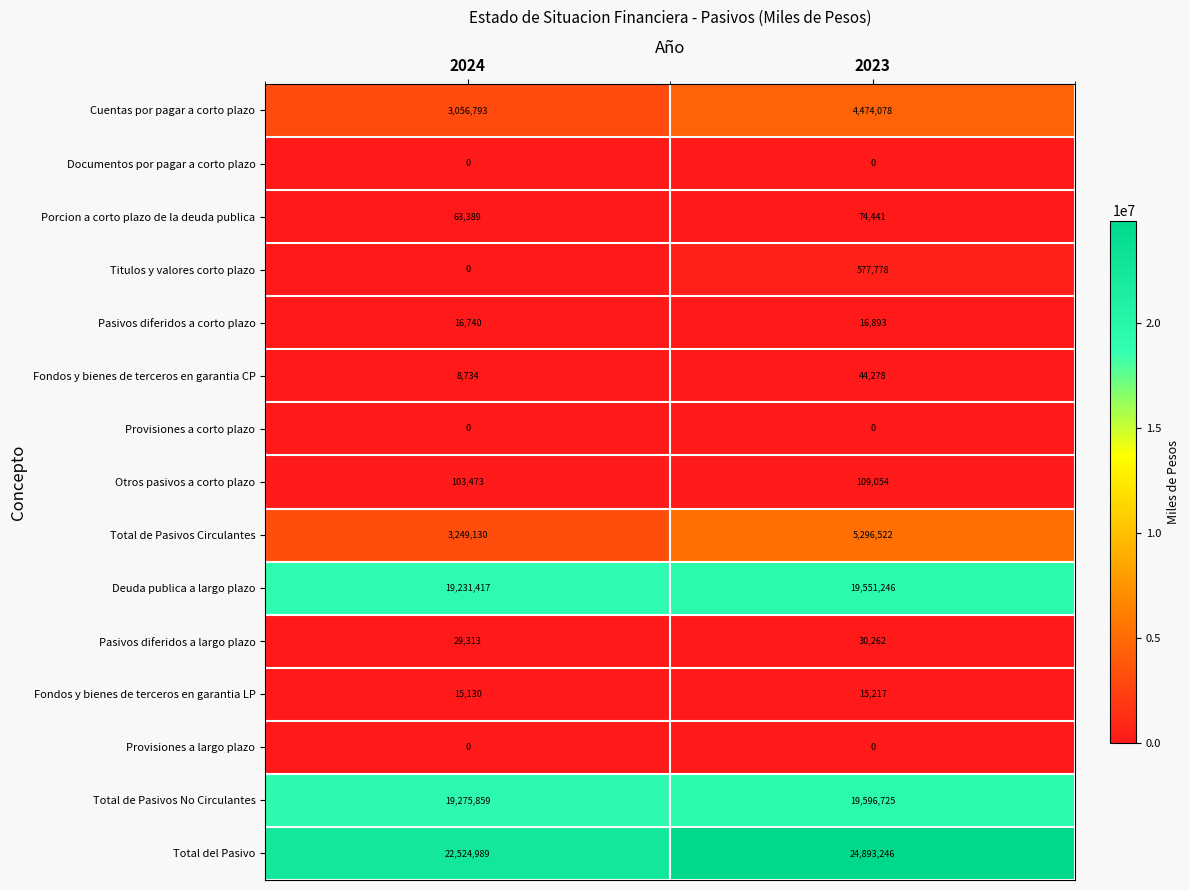

At which category is the sum across all series the highest?

2023